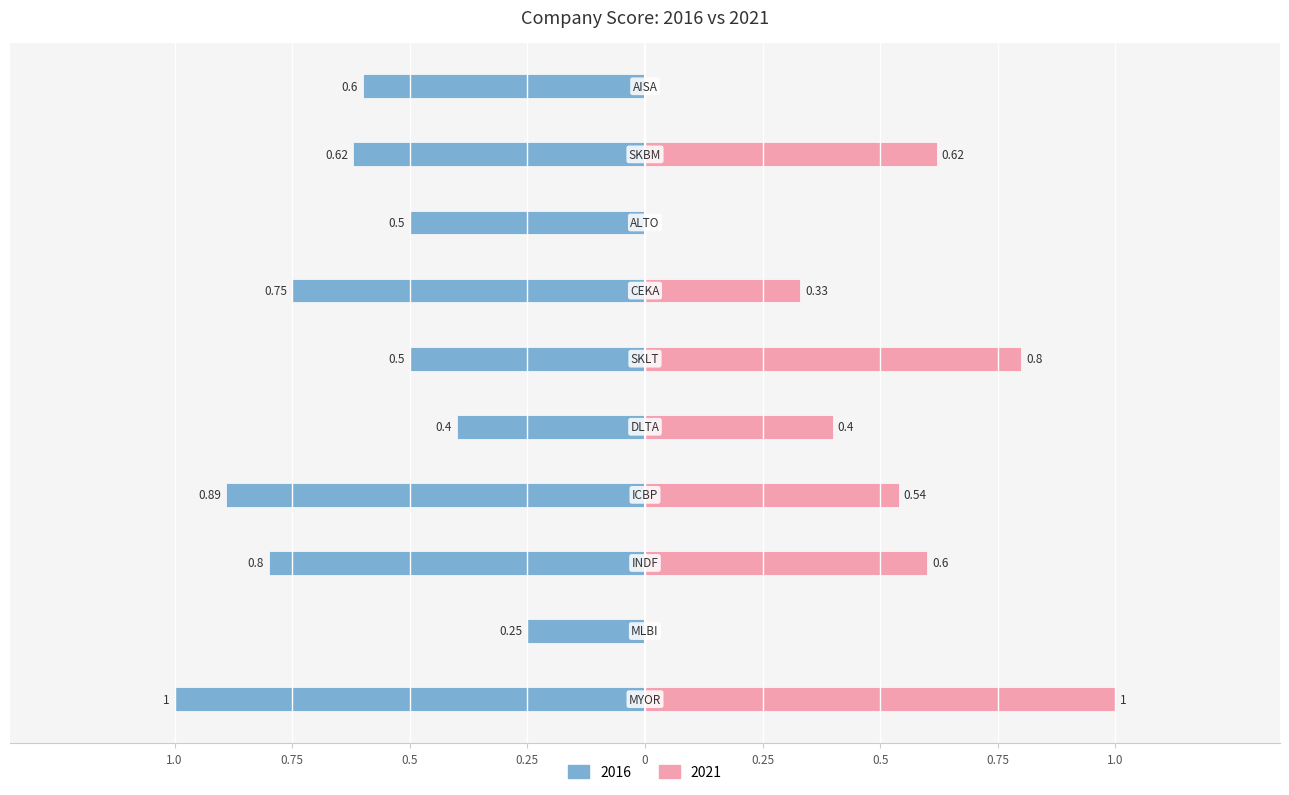

Reading left to right, list all the values displayed in this chart.

2016: -1.0	-0.2	-0.8	-0.9	-0.4	-0.5	-0.8	-0.5	-0.6	-0.6
2021: 1.0	0.0	0.6	0.5	0.4	0.8	0.3	0.0	0.6	0.0